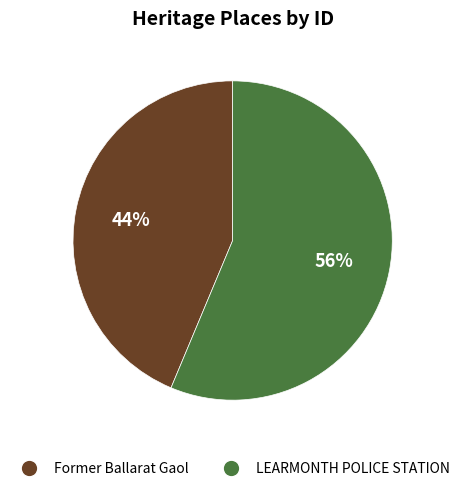

To the nearest percent, what portion does Former Ballarat Gaol represent?

44%